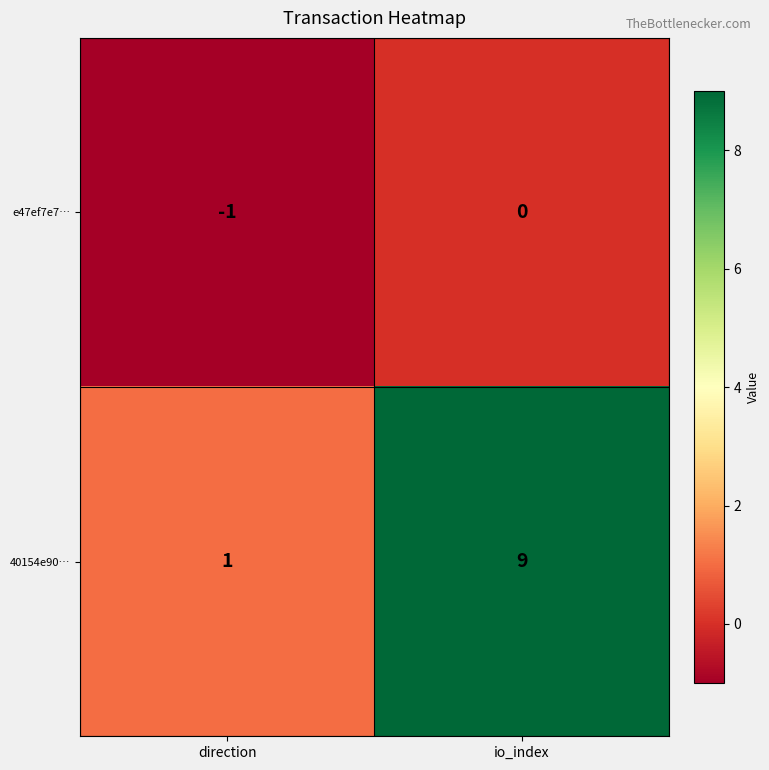

Which series has the widest spread of values?

40154e90…